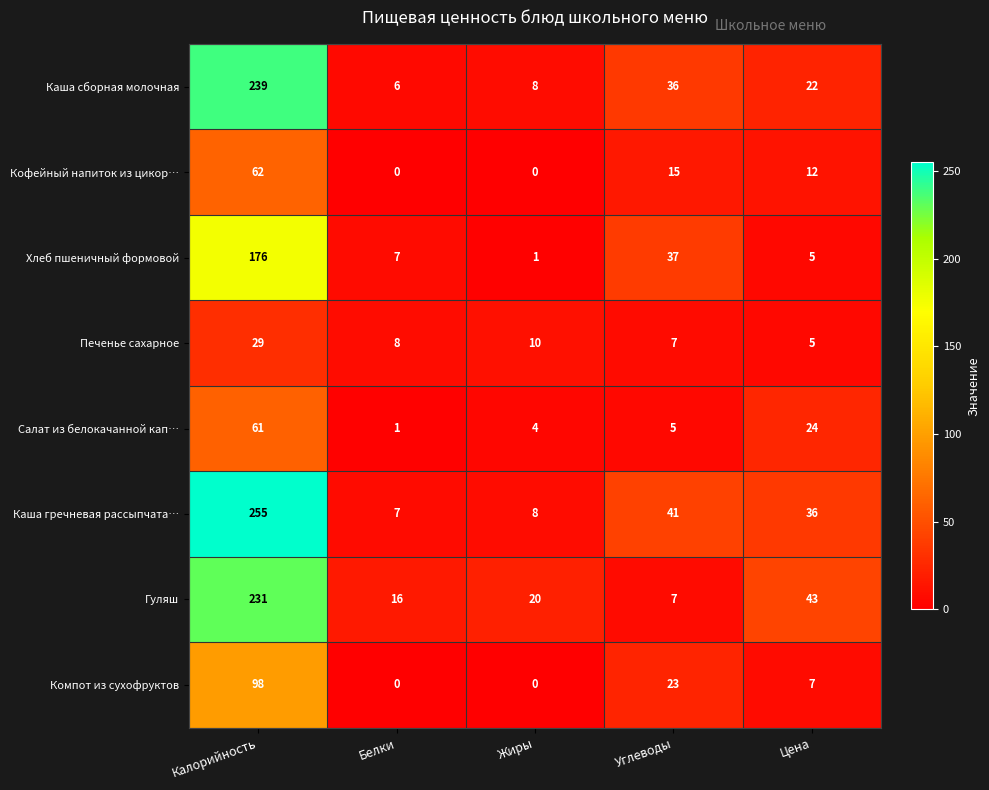

What is the sum of the Салат из белокачанной кап… values at Белки and Углеводы?

6